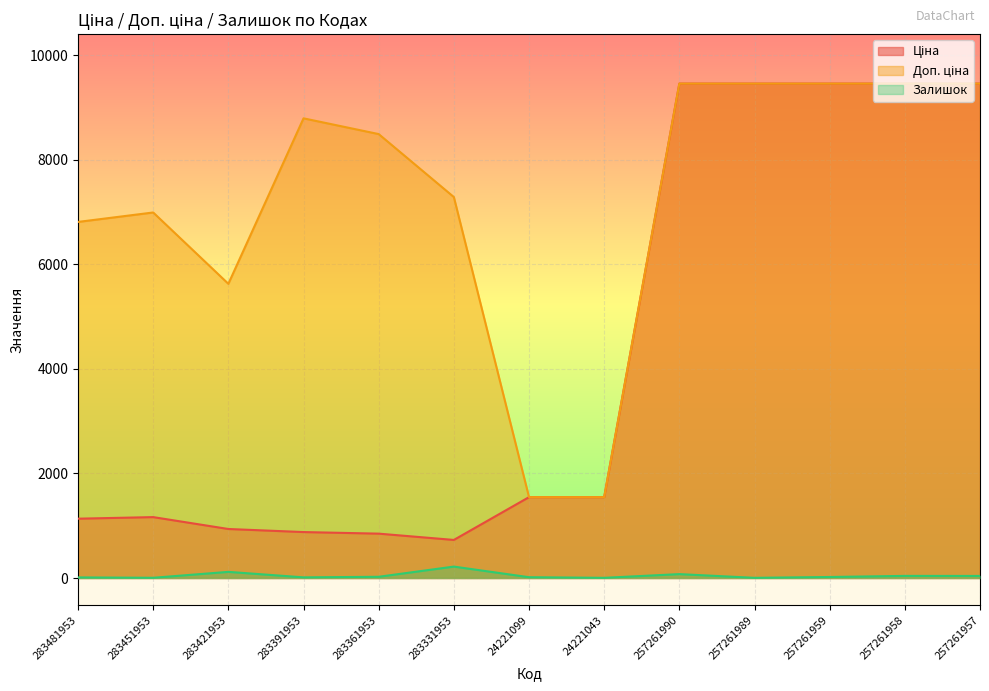

At which category does Залишок reach its first local valley?

283451953